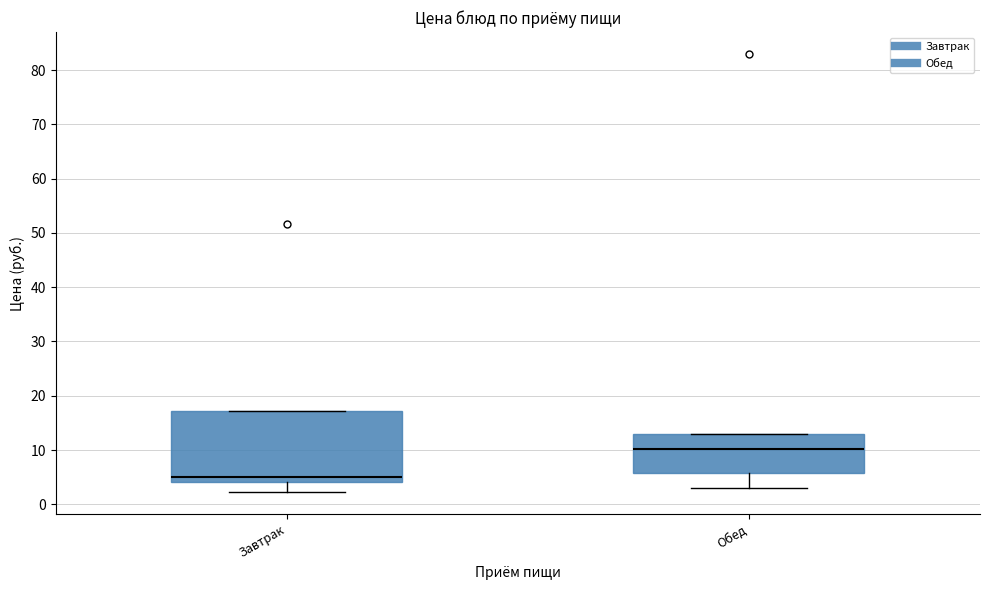

Reading left to right, read every box against the y-axis: the position of its median line, the range the box covers, and the ends of its whiskers. The values are not printed on the chart, so give them approximately, as read against the axis.

Завтрак: median 5, box 4 to 17, whiskers 2 to 17
Обед: median 10, box 6 to 13, whiskers 3 to 13